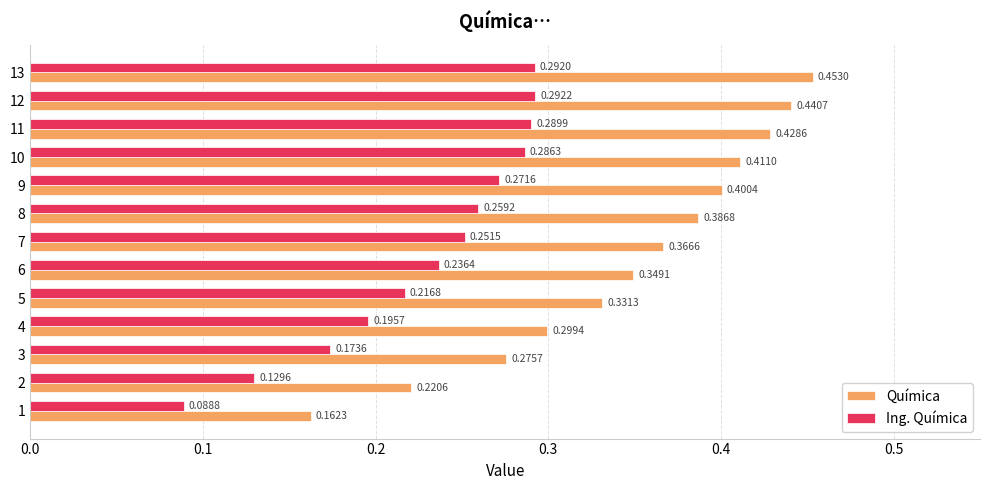

Rank the series by their average value, from highest to lowest.

Química, Ing. Química